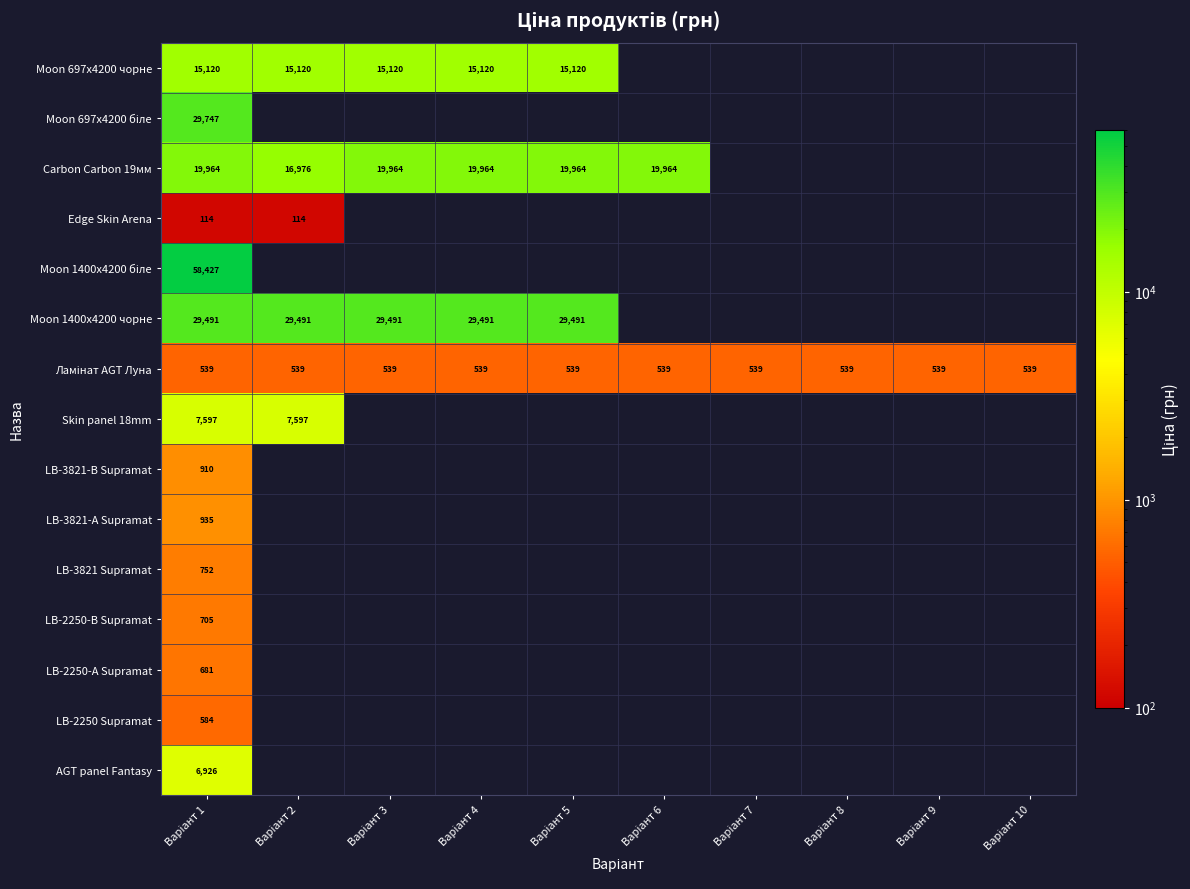

What is the total value across all series at Варіант 1?

172492.4